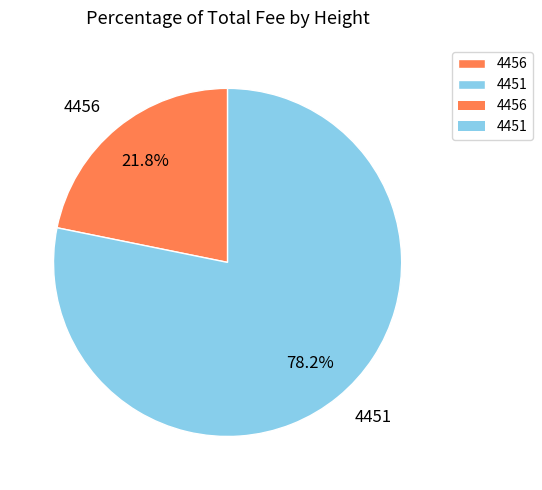

To the nearest percent, what is the difference between the 4456 and 4451 slice percentages?

56%